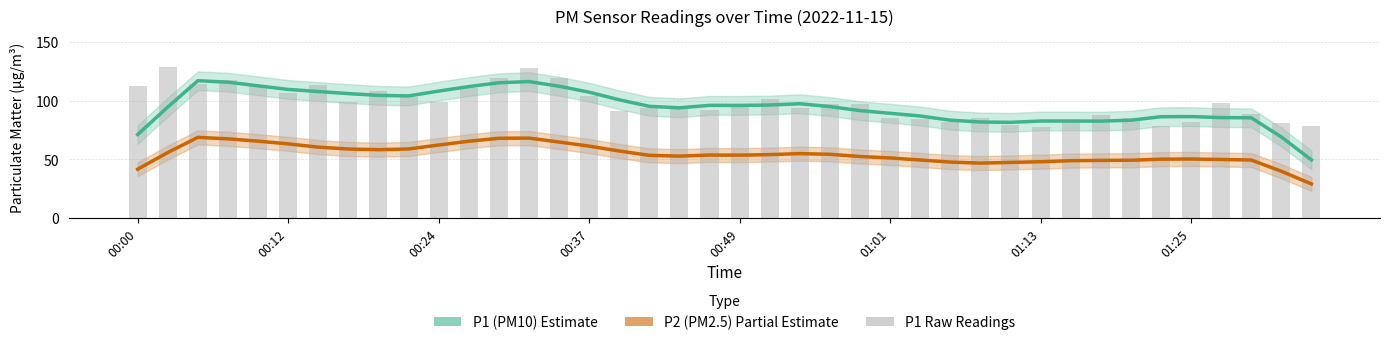

What is the sum of all P1 (PM10) values?

3793.1